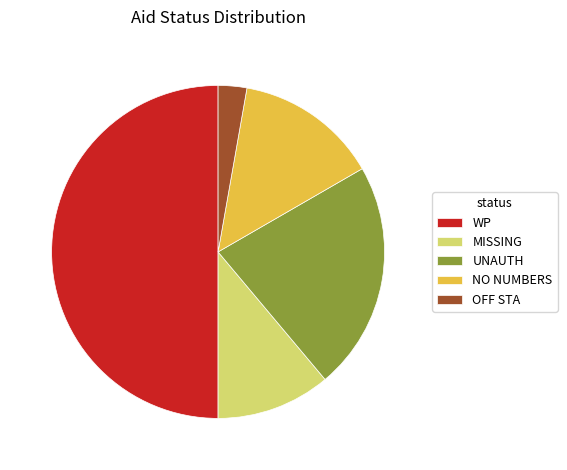

Is NO NUMBERS the majority of the pie?

No